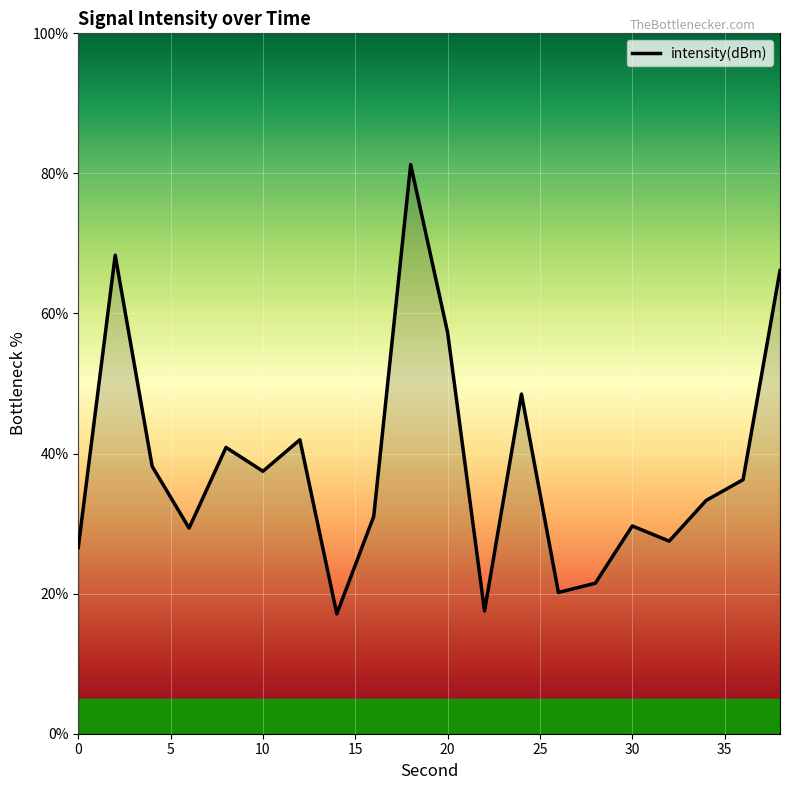

What is the greatest value displayed?

81.3